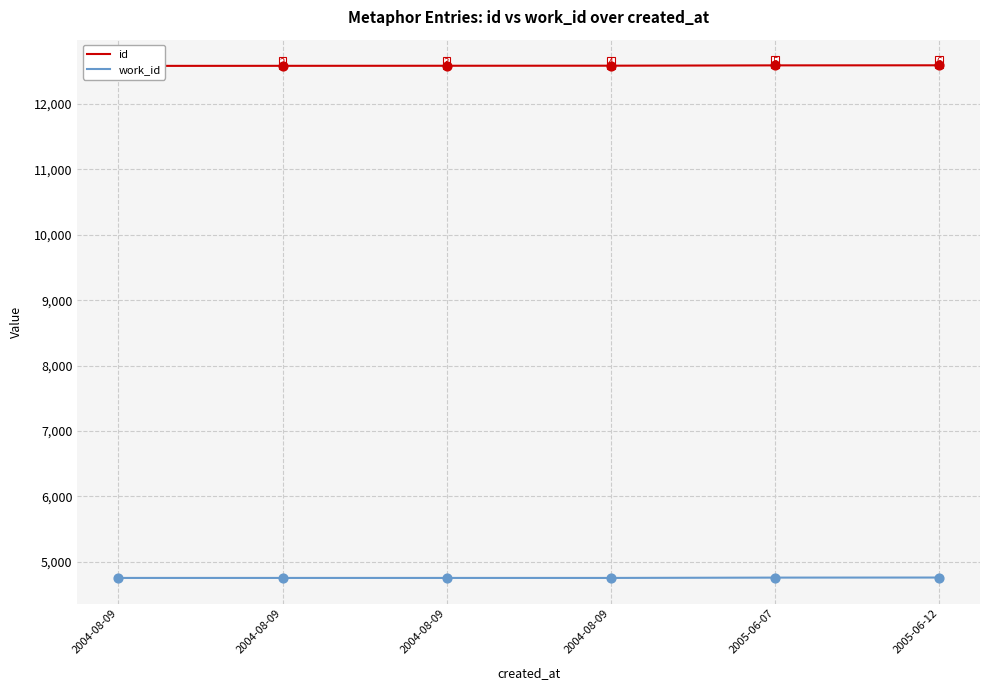

At which category is the sum across all series the highest?

2005-06-12